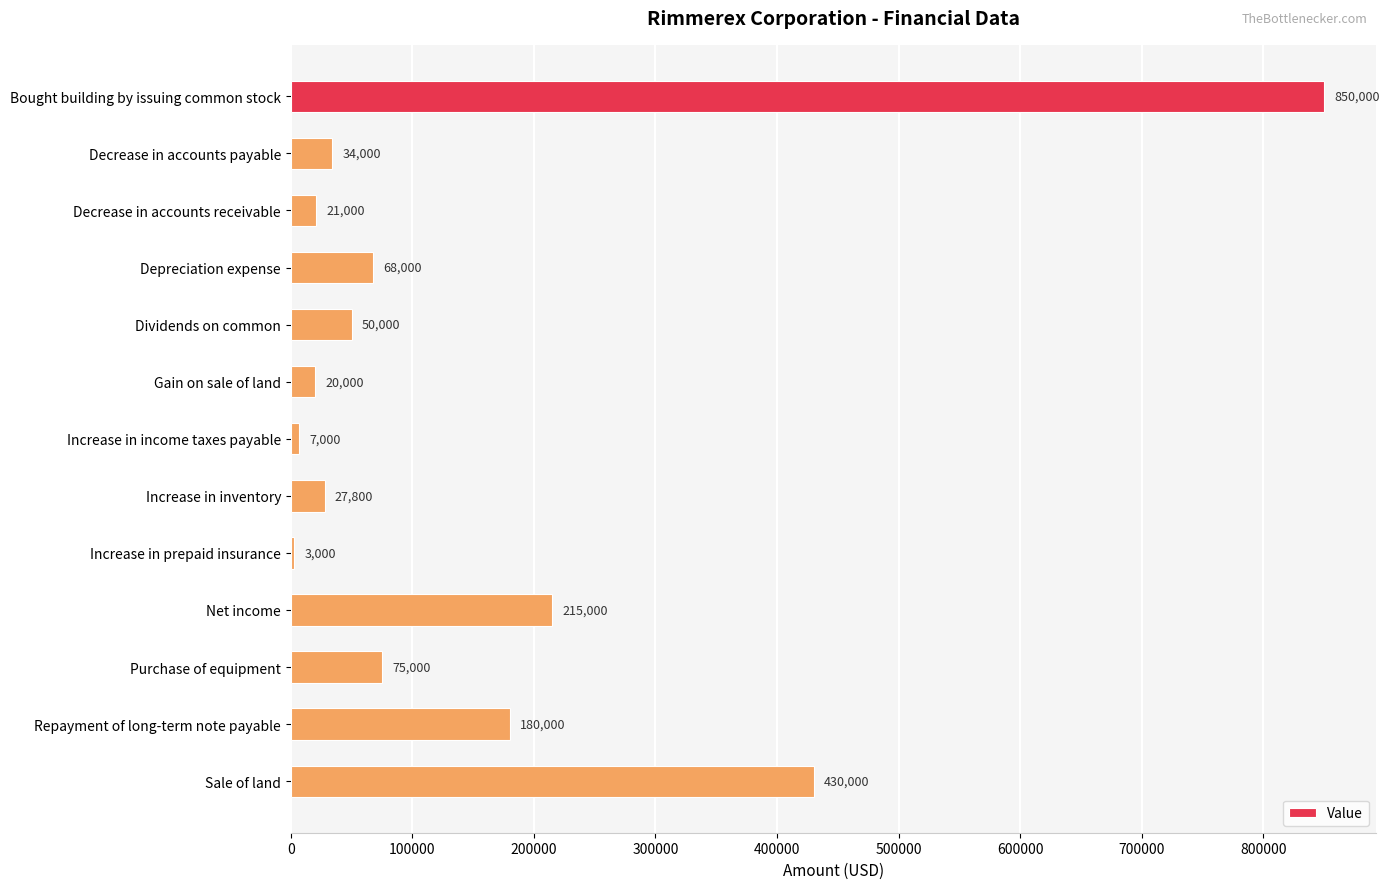

Which has a higher value, Increase in inventory or Dividends on common?

Dividends on common